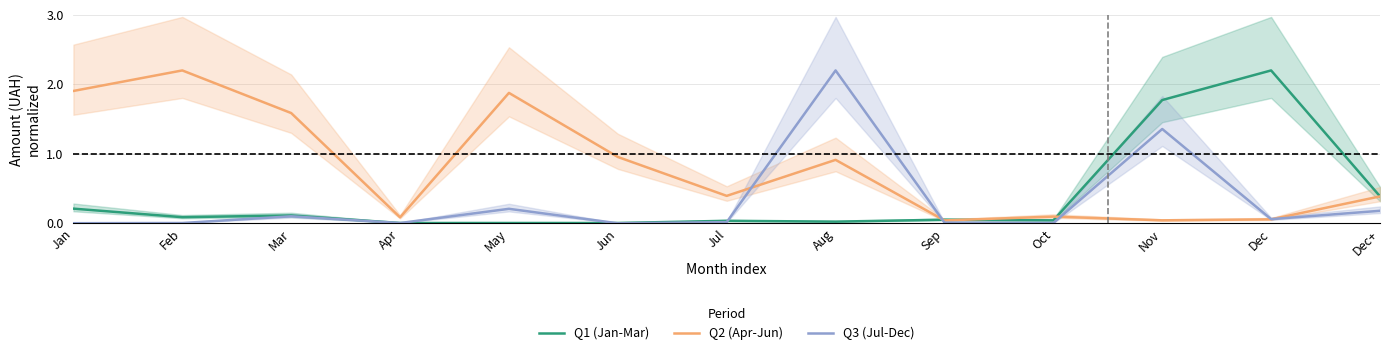

True or false: Q2 (Apr-Jun) and Q3 (Jul-Dec) cross at least once.

True